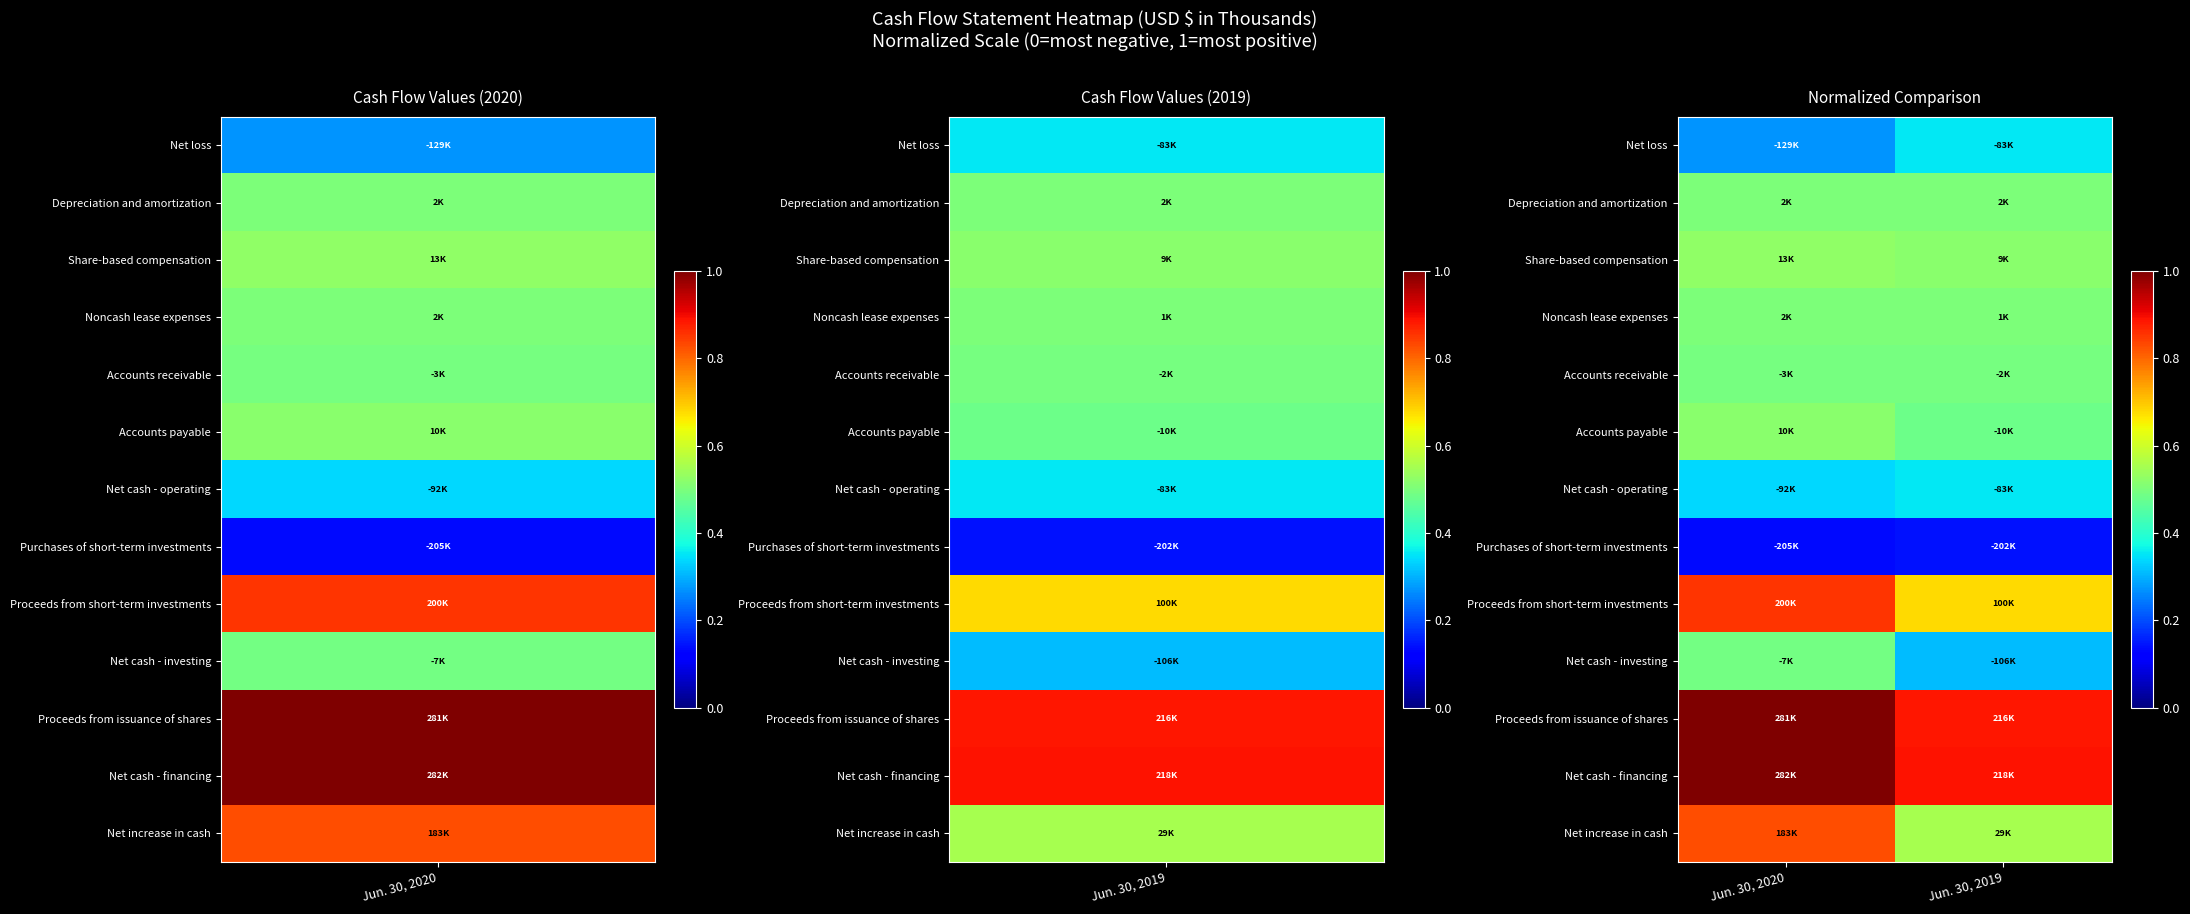

At which category does the chart reach its peak across all series?

Jun. 30, 2020